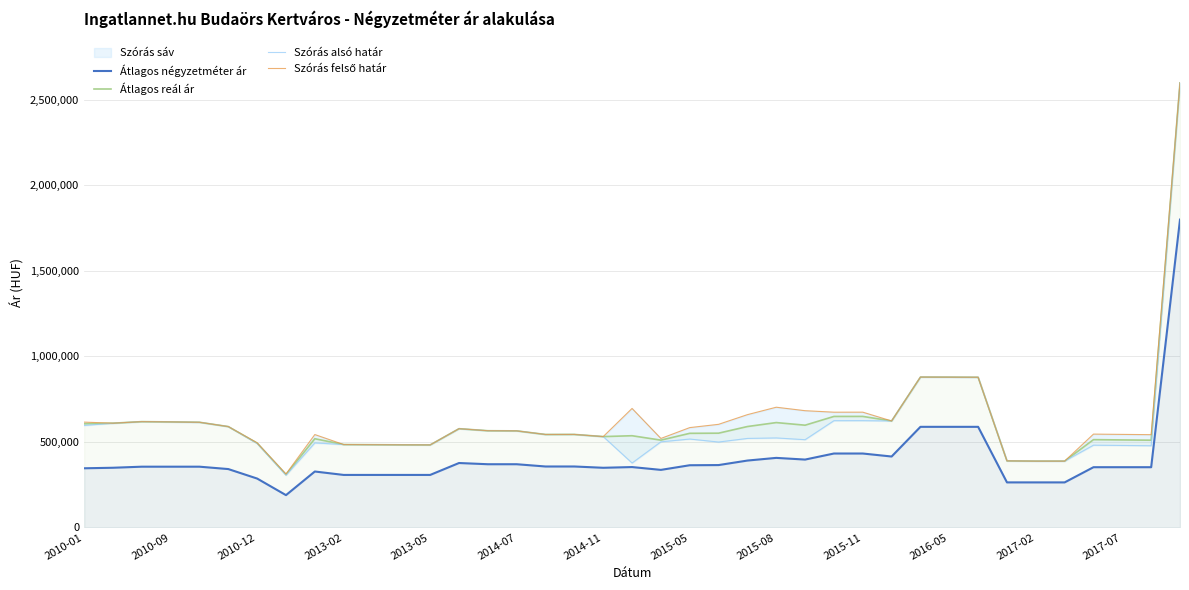

What is the lowest value of the Átlagos négyzetméter ár series?

189166